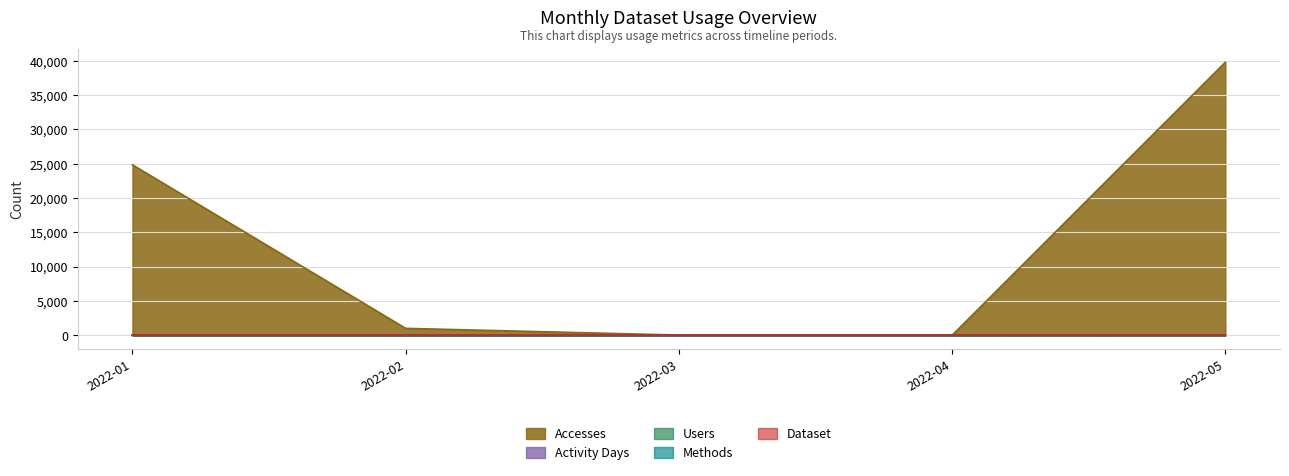

What is the difference between the maximum and minimum values in the Activity Days series?

7